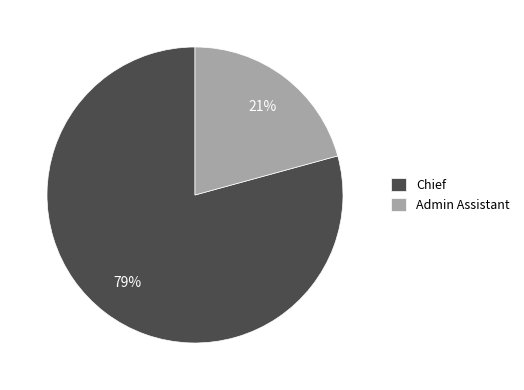

Which has a higher value, Admin Assistant or Chief?

Chief